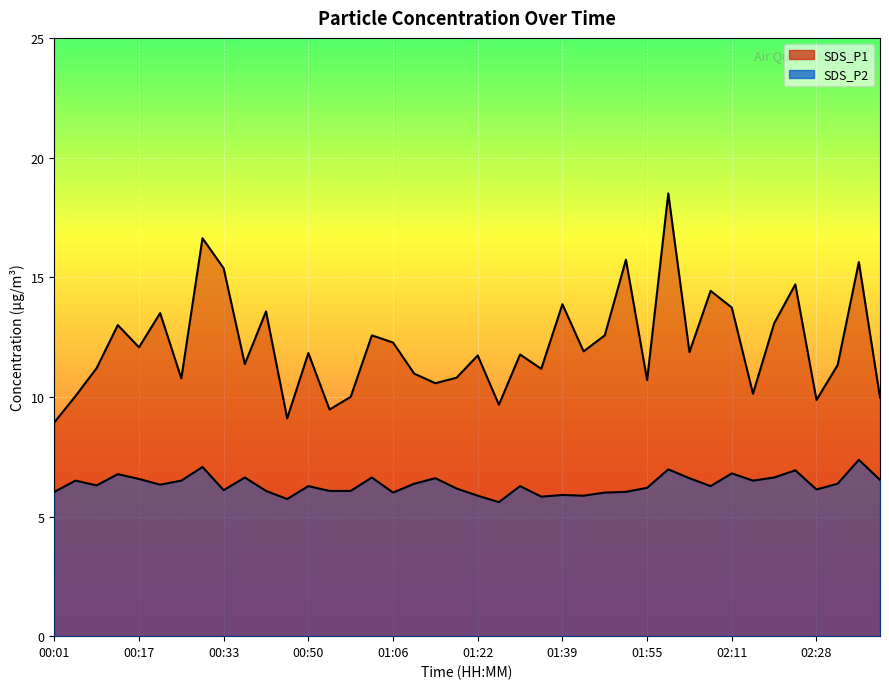

How many lines are shown in the chart?

2